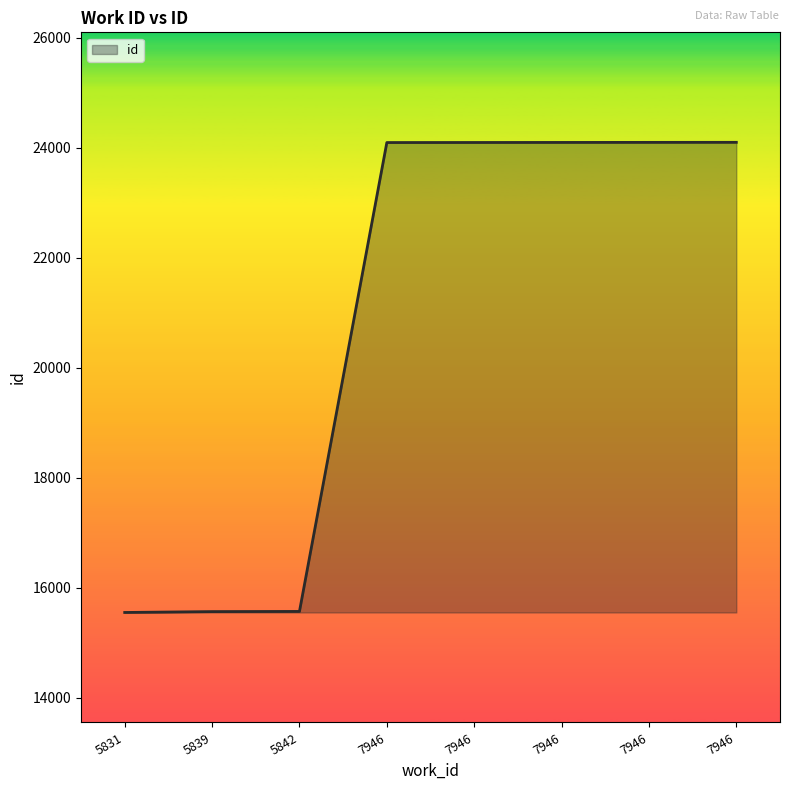

What value does the data have at 7946?

24098